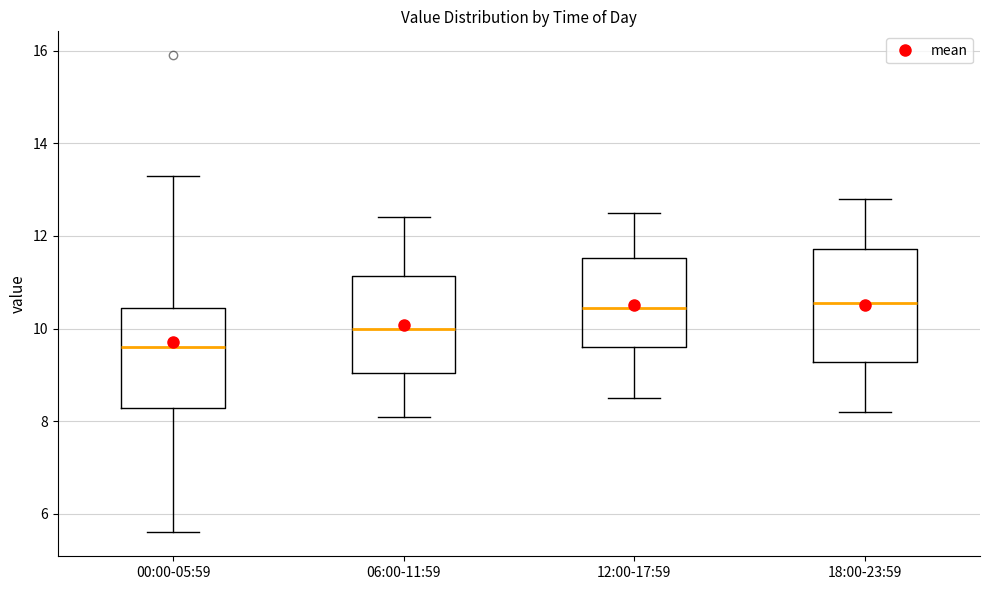

Reading left to right, read every box against the y-axis: the position of its median line, the range the box covers, and the ends of its whiskers. The values are not printed on the chart, so give them approximately, as read against the axis.

00:00-05:59: median 9.6, box 8.2 to 10.4, whiskers 5.6 to 13.4
06:00-11:59: median 10.0, box 9.0 to 11.2, whiskers 8.2 to 12.4
12:00-17:59: median 10.4, box 9.6 to 11.6, whiskers 8.6 to 12.6
18:00-23:59: median 10.6, box 9.2 to 11.8, whiskers 8.2 to 12.8